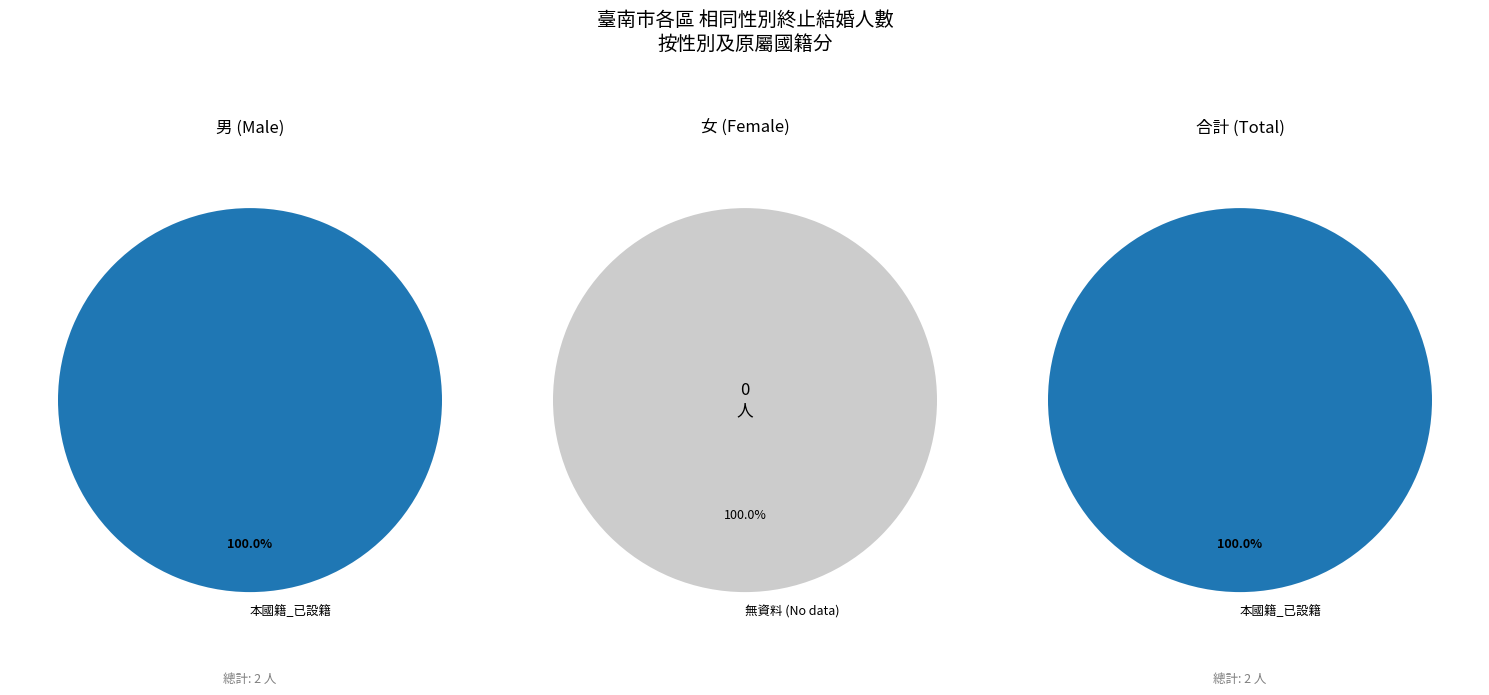

Does 男 represent more than half of the total?

Yes